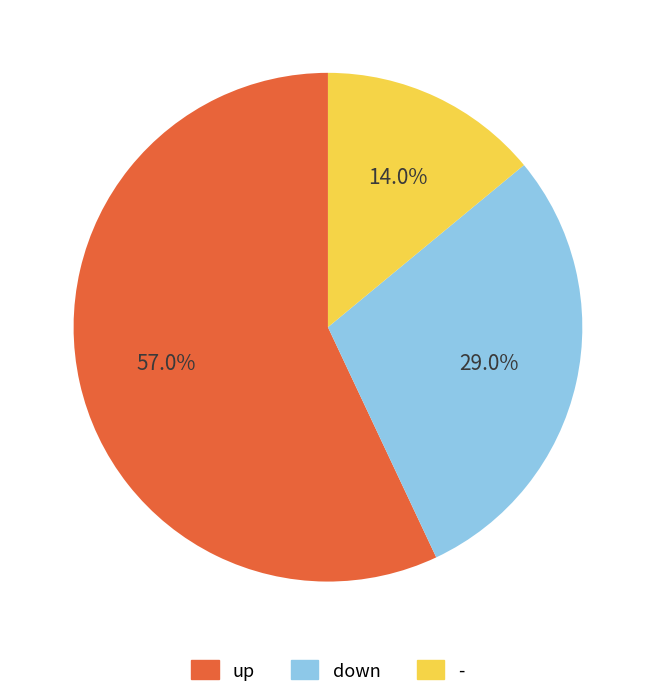

Approximately how many times larger is the value at - compared to down?

0.5